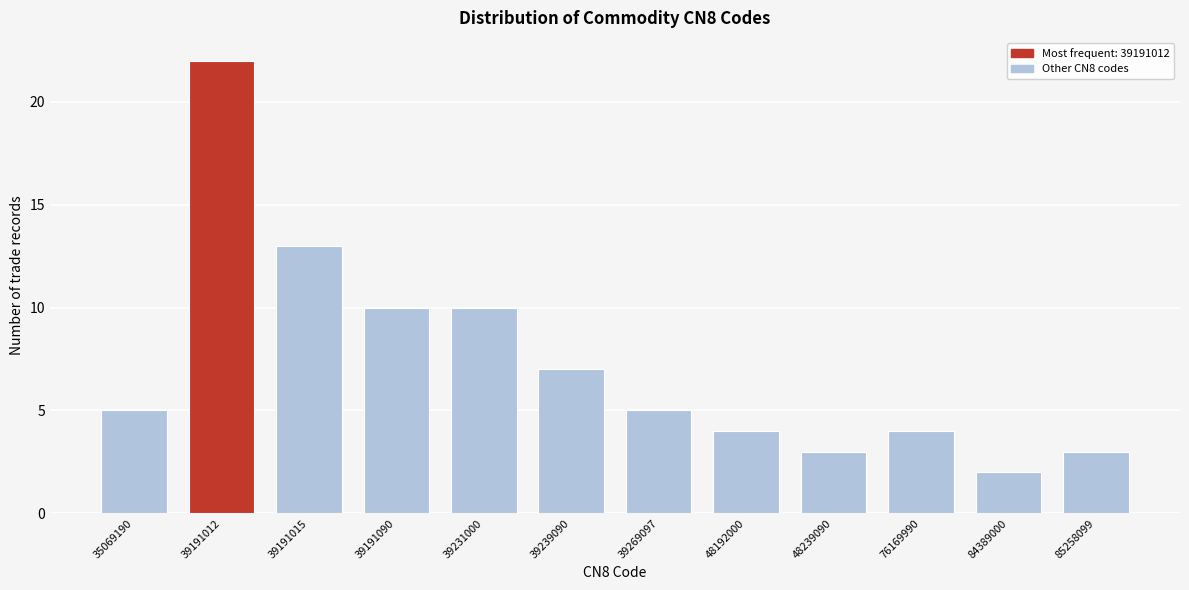

Reading left to right, list all the values displayed in this chart.

5	22	13	10	10	7	5	4	3	4	2	3